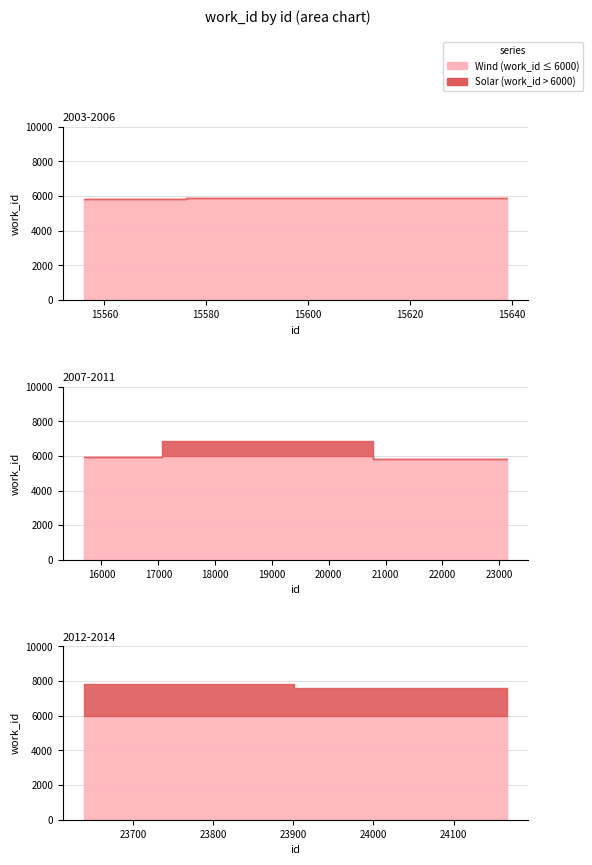

Reading left to right, list all the values displayed in this chart.

15556=5834	15559=5834	15593=5859	15639=5889	15691=5918	18442=6833	23129=5813	23639=7838	24164=7587	24166=7587